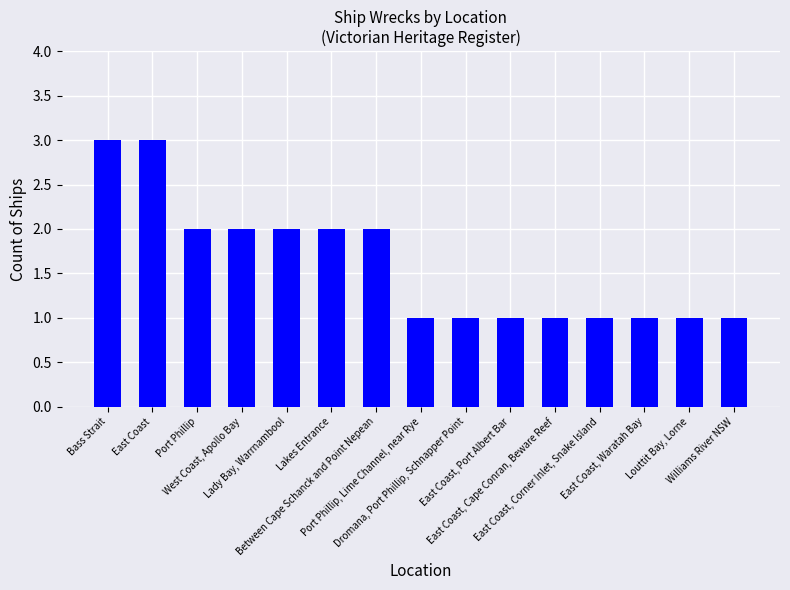

What is the ratio of the value at Lady Bay, Warrnambool to the value at Port Phillip?

1.0